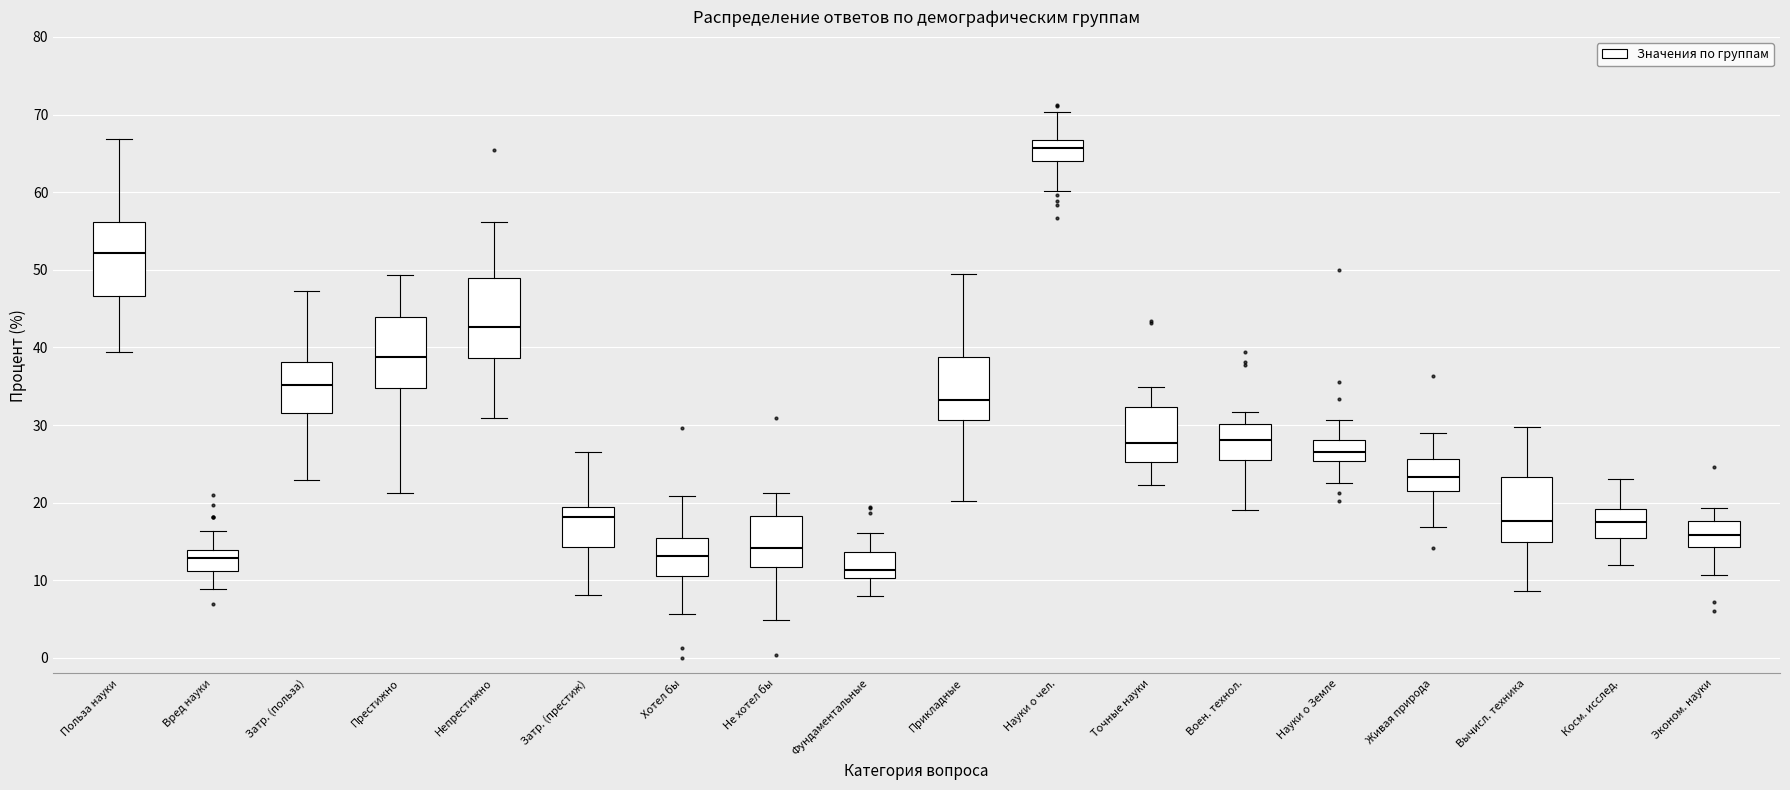

Where does the median line of the box for Вычисл. техника sit on the y-axis? The values are not printed on the chart, so give them approximately, as read against the axis.

18